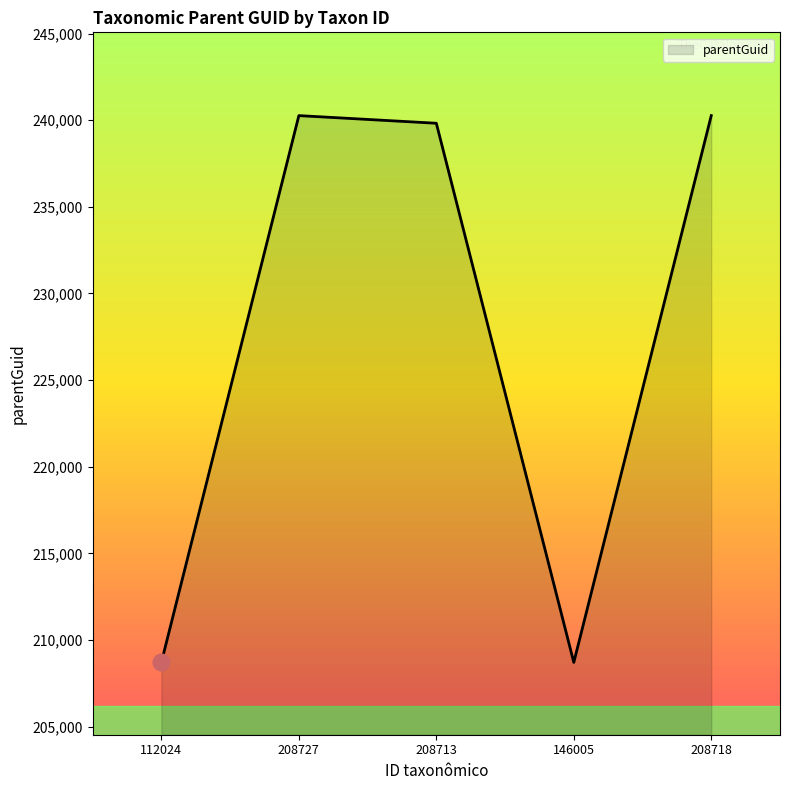

At which label is the value closest to 224489?

208713